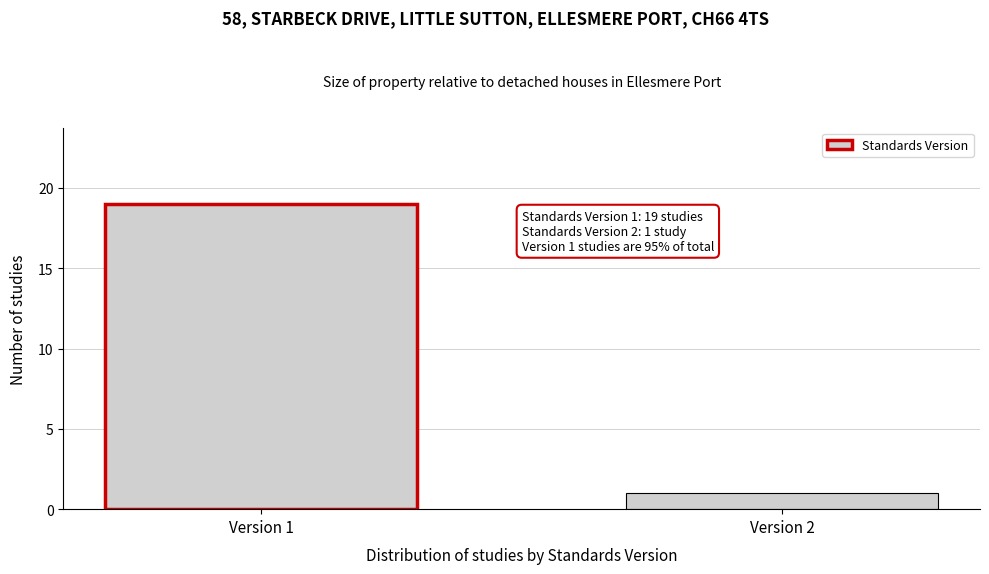

Reading left to right, list all the values displayed in this chart.

Version 1=19	Version 2=1